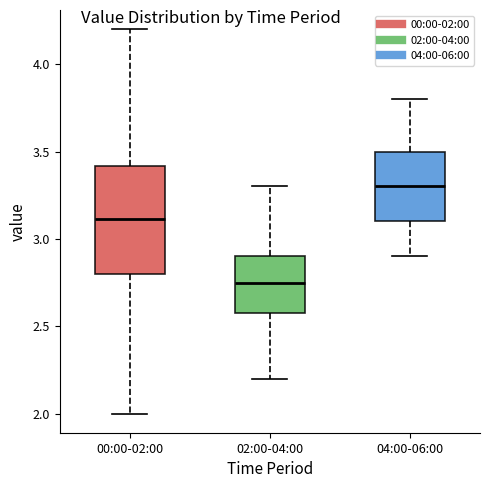

Where does the upper whisker of the box for 02:00-04:00 end on the y-axis? The values are not printed on the chart, so give them approximately, as read against the axis.

3.30